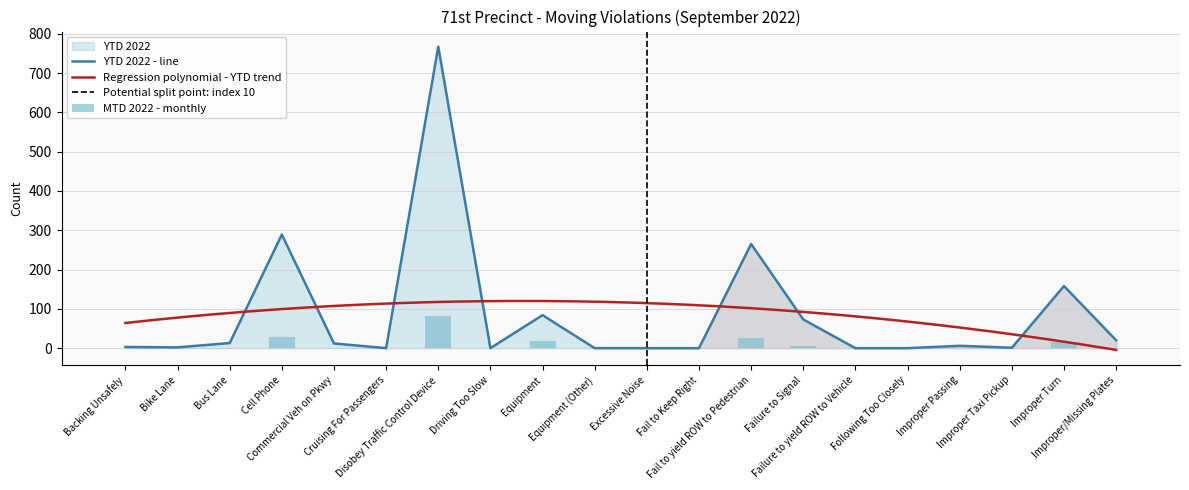

What is the maximum value shown in the chart?

767